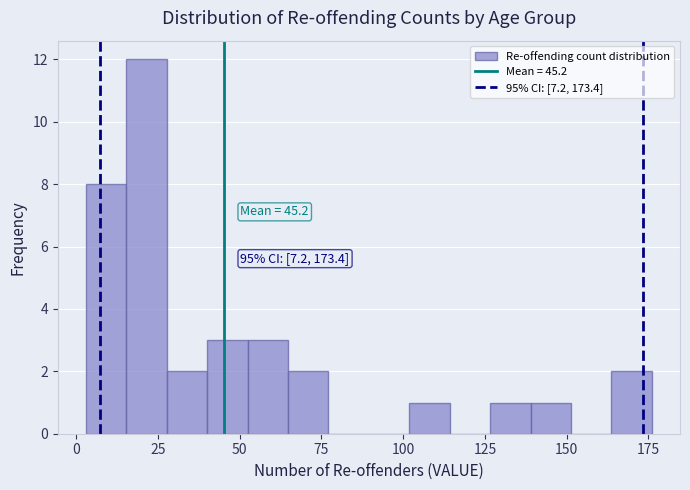

Around what value on the x-axis is the tallest bar? Give the approximate position of its centre, as read against the axis.

20